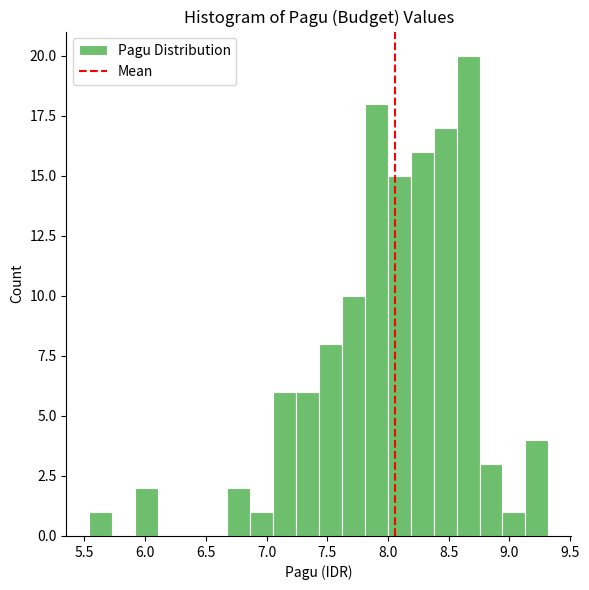

Around what value on the x-axis is the tallest bar? Give the approximate position of its centre, as read against the axis.

8.65